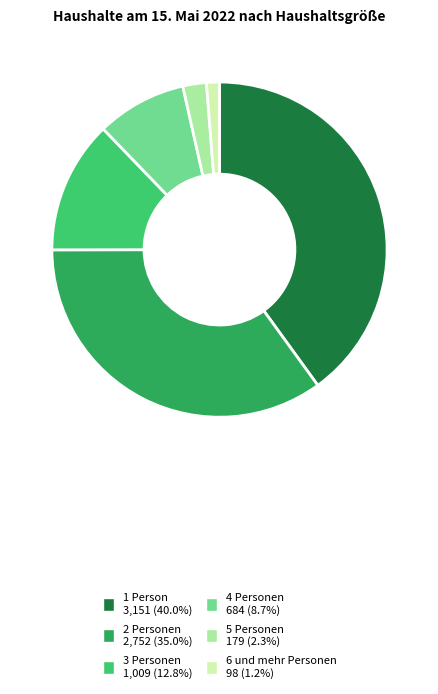

Do 2 Personen and 5 Personen together represent more than half of the pie?

No